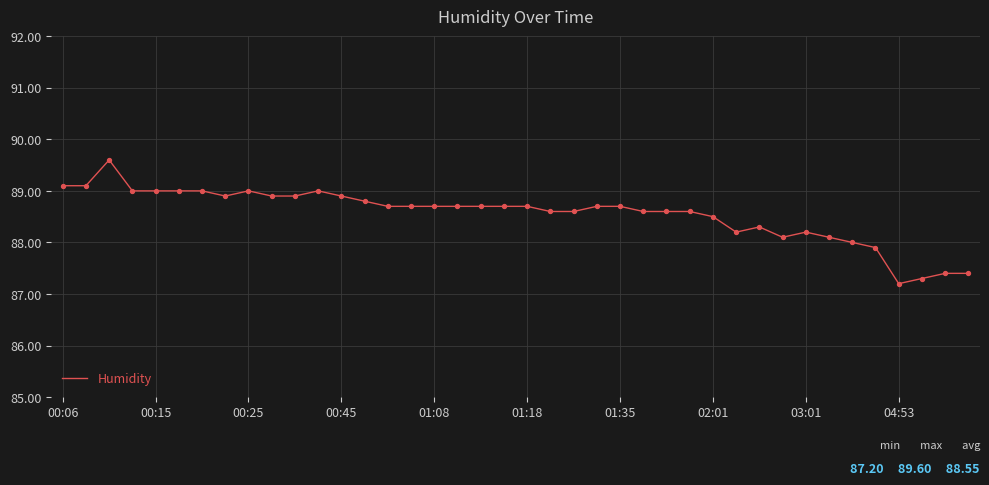

What is the difference between the maximum and minimum values?

2.4